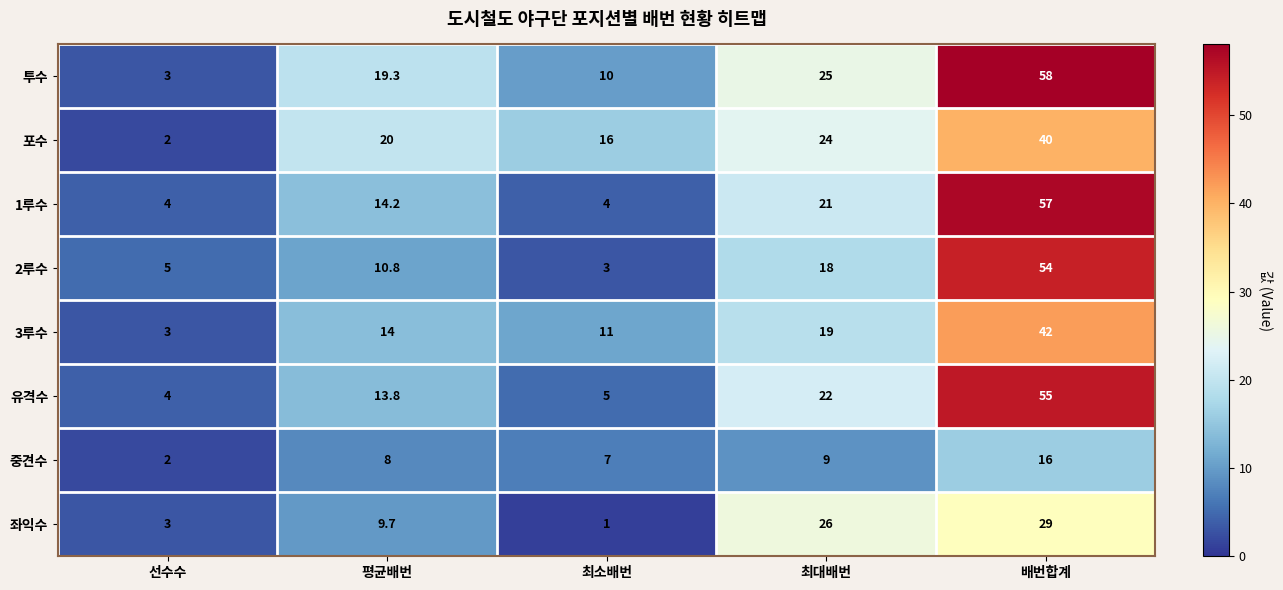

What is the difference between the 포수 values at 평균배번 and 선수수?

18.0